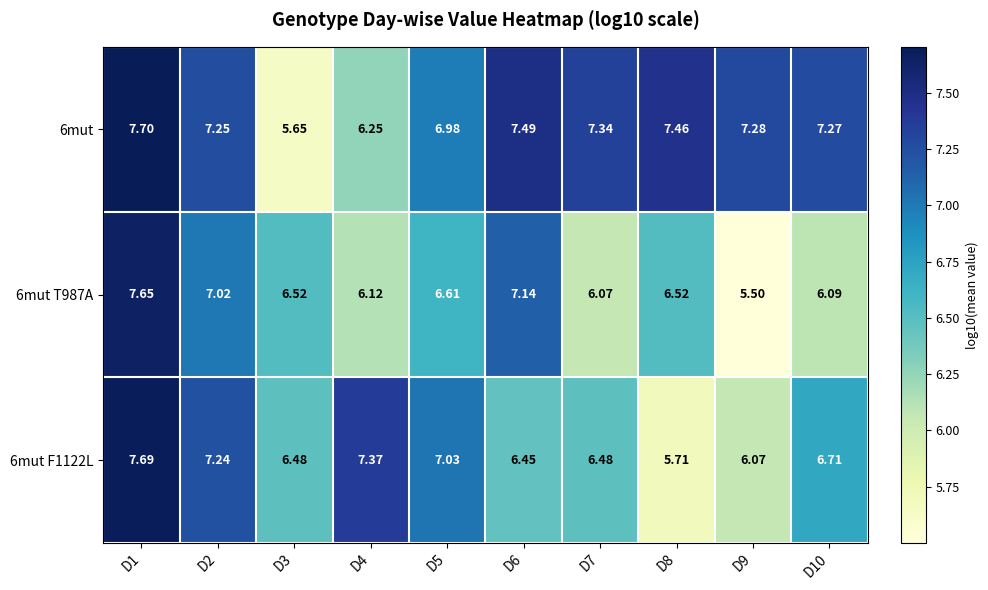

At how many categories does at least one series exceed 7?

9